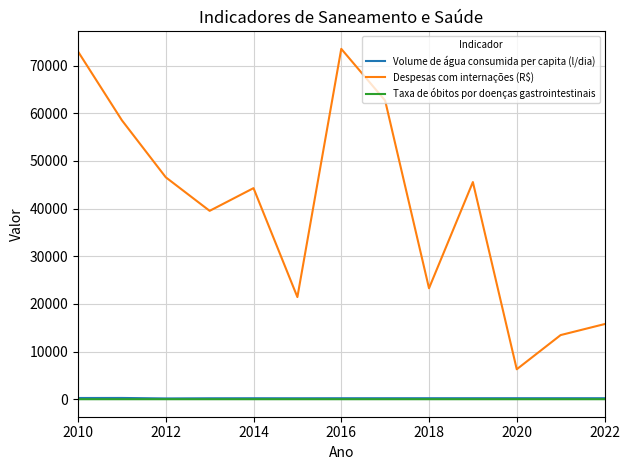

What is the difference between the second highest and second lowest values in the Taxa de óbitos por doenças gastrointestinais series?

0.2